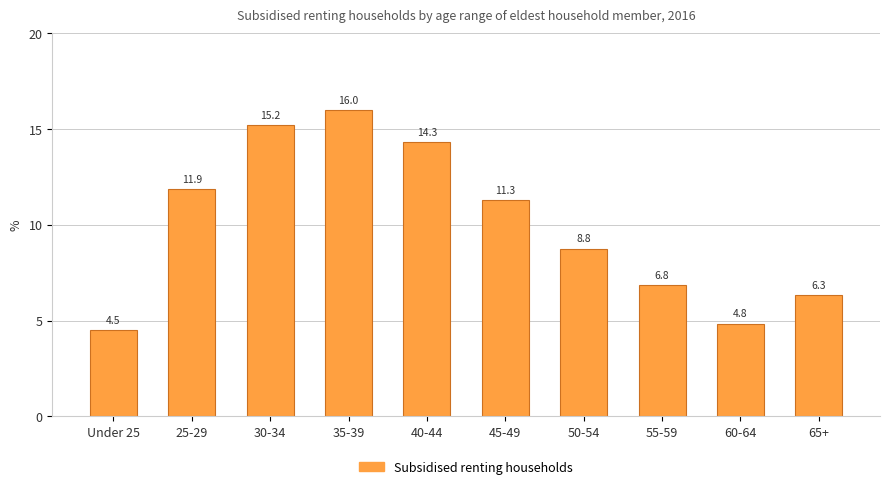

How many values exceed 11?

5